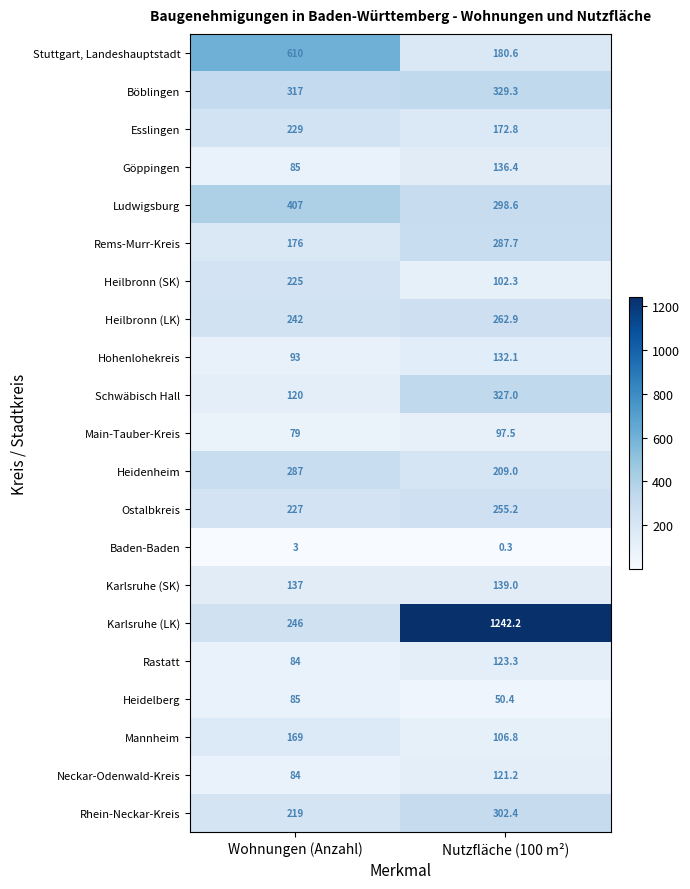

At which category does the chart reach its peak across all series?

Nutzfläche (100 m²)